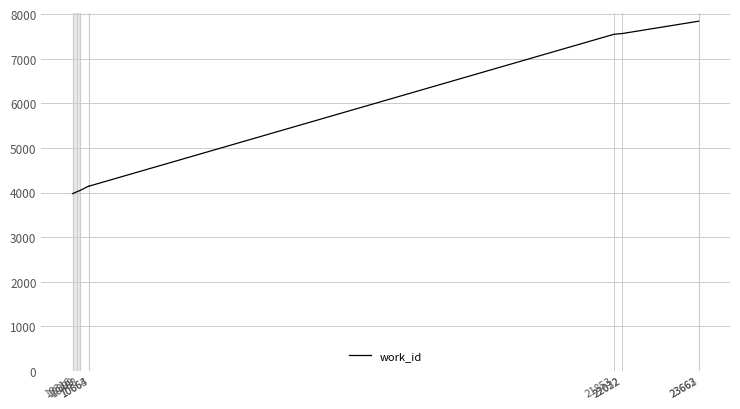

How many lines are shown in the chart?

1